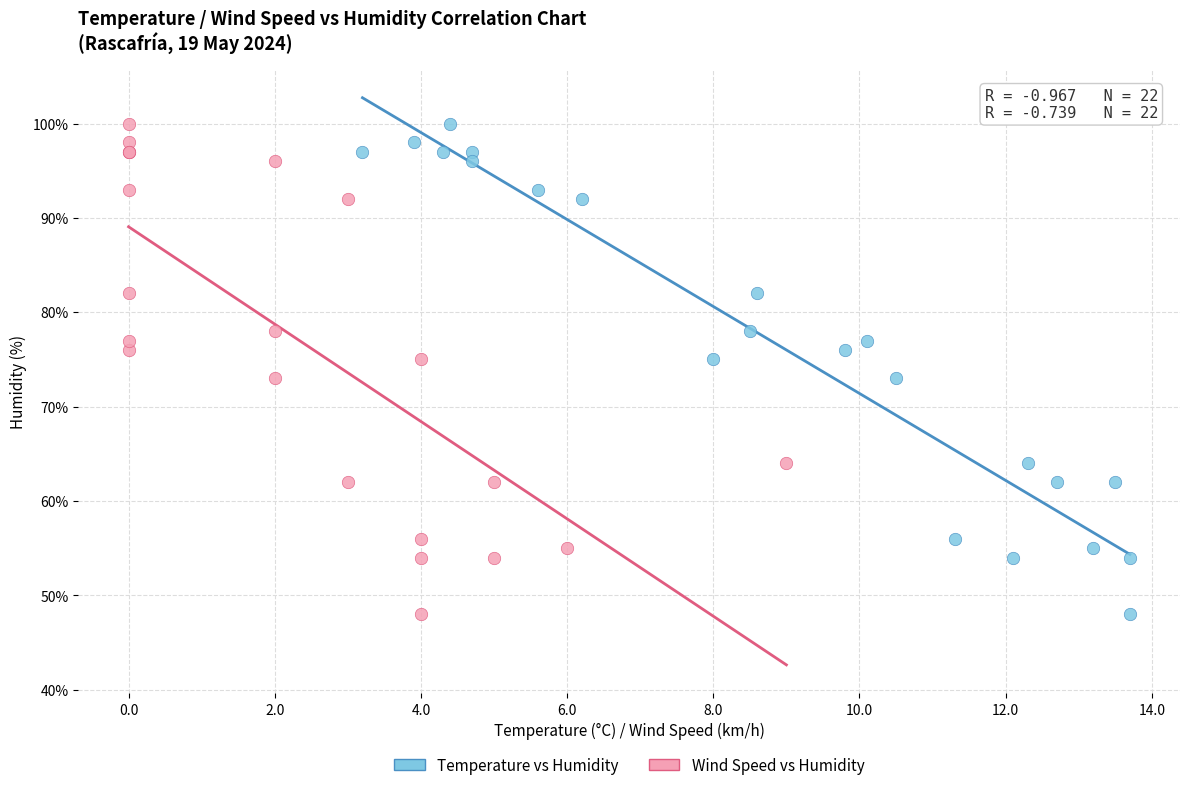

What are all the series names shown in the legend?

Temperature vs Humidity, Wind Speed vs Humidity